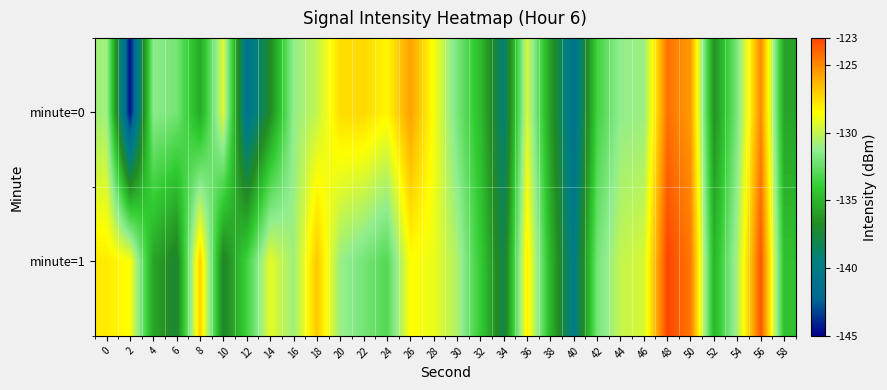

What is the difference between the highest and lowest values at 28?

0.3